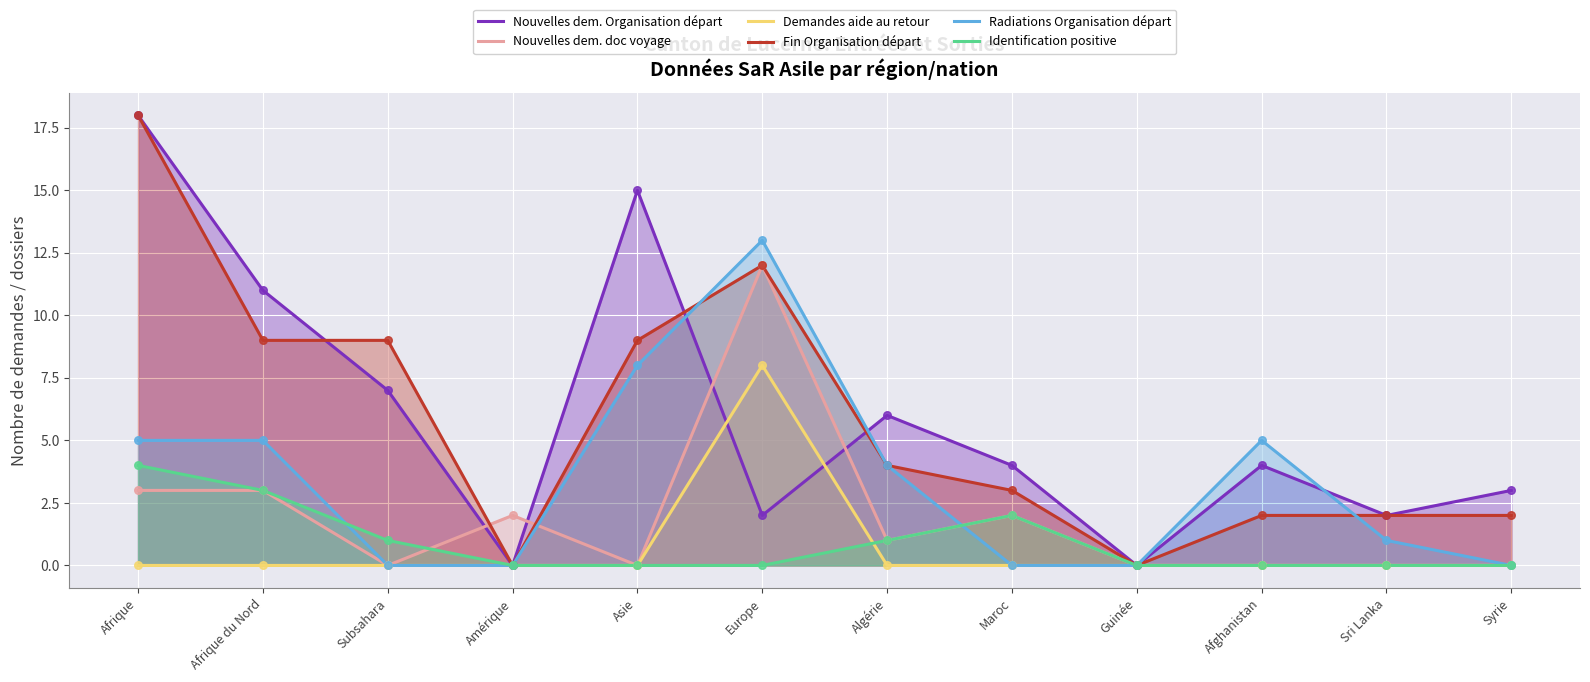

At how many categories does at least one series exceed 0?

11